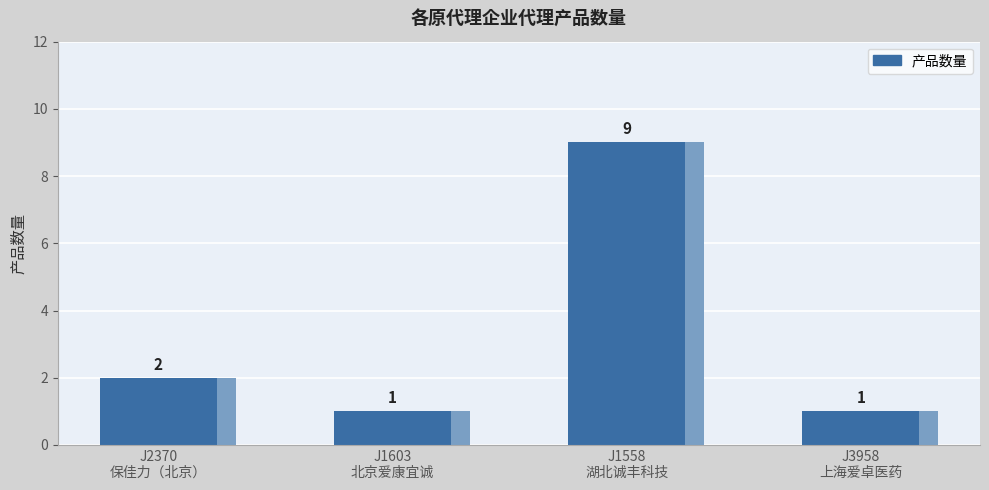

How many data points are above 2?

1